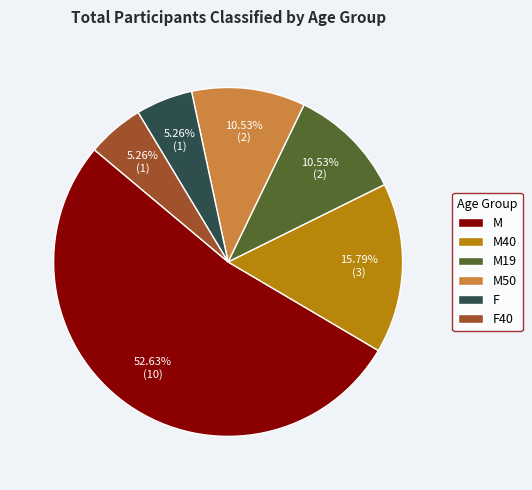

What percentage do M19 and F together represent?

15.8%